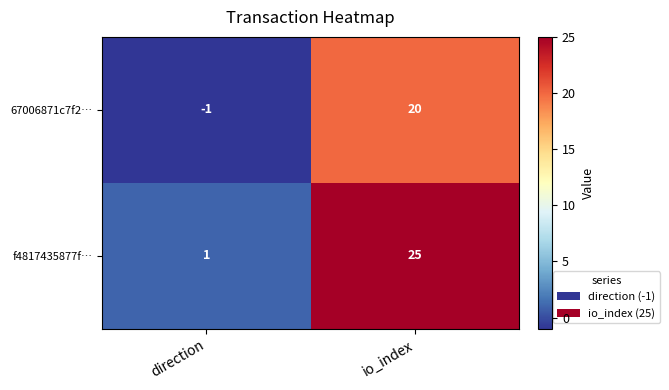

Reading right to left, extract all data points from this chart.

67006871c7f2…: 20	-1
f4817435877f…: 25	1